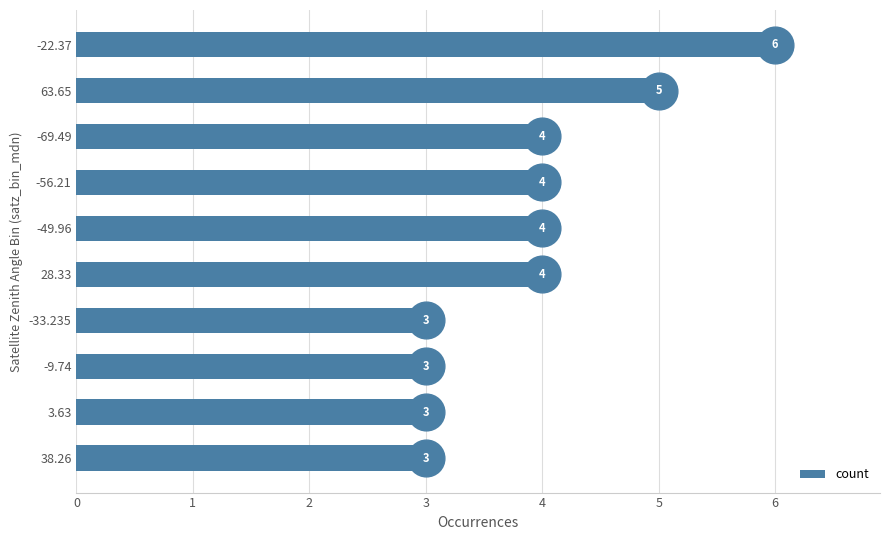

Is it true that count equals 4 at -56.21?

True